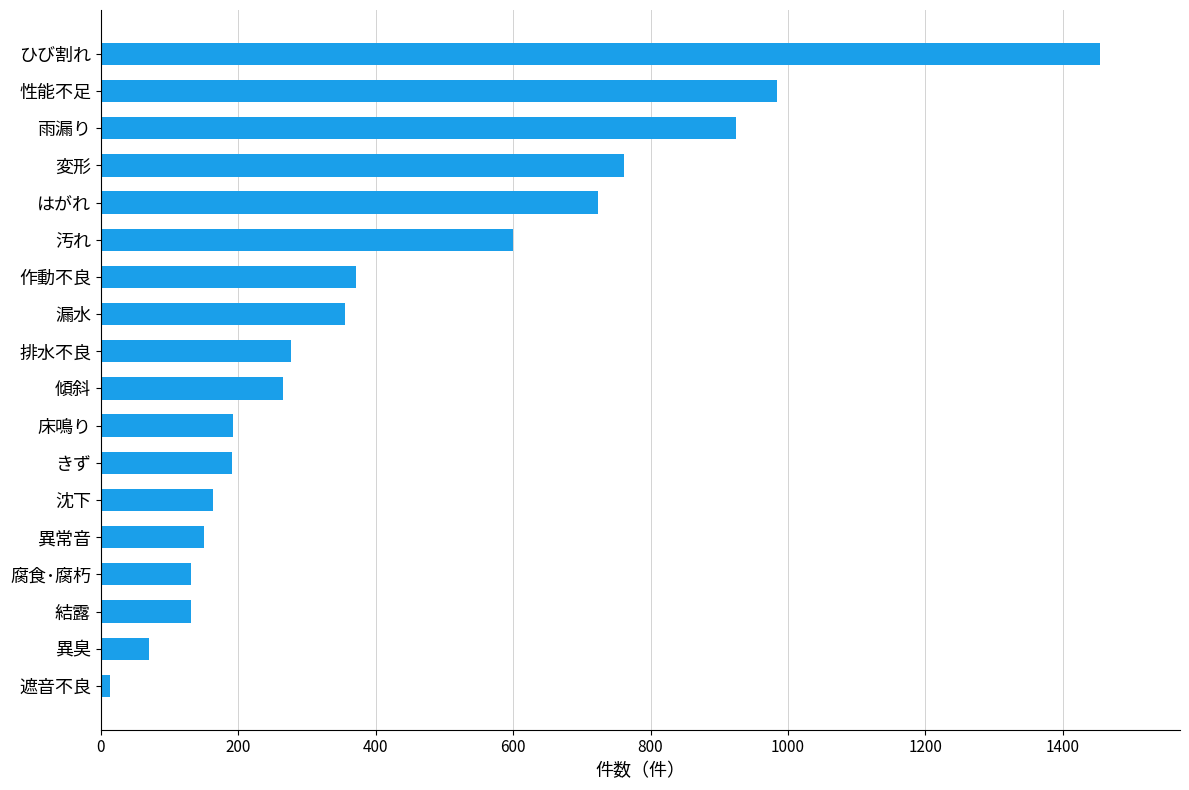

What is the greatest value displayed?

1454